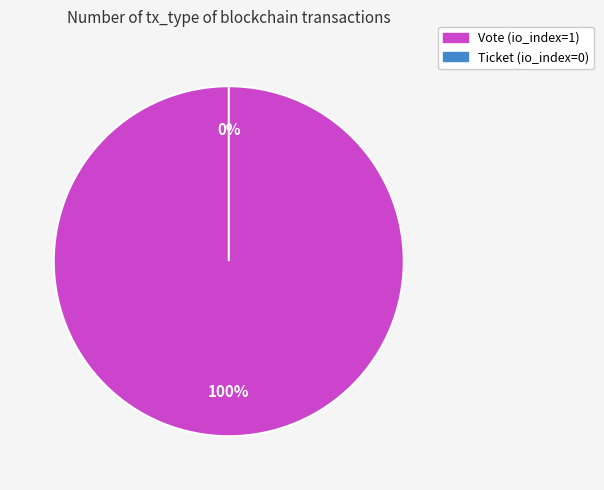

What percentage is NOT represented by Ticket (io_index=0)?

100.0%